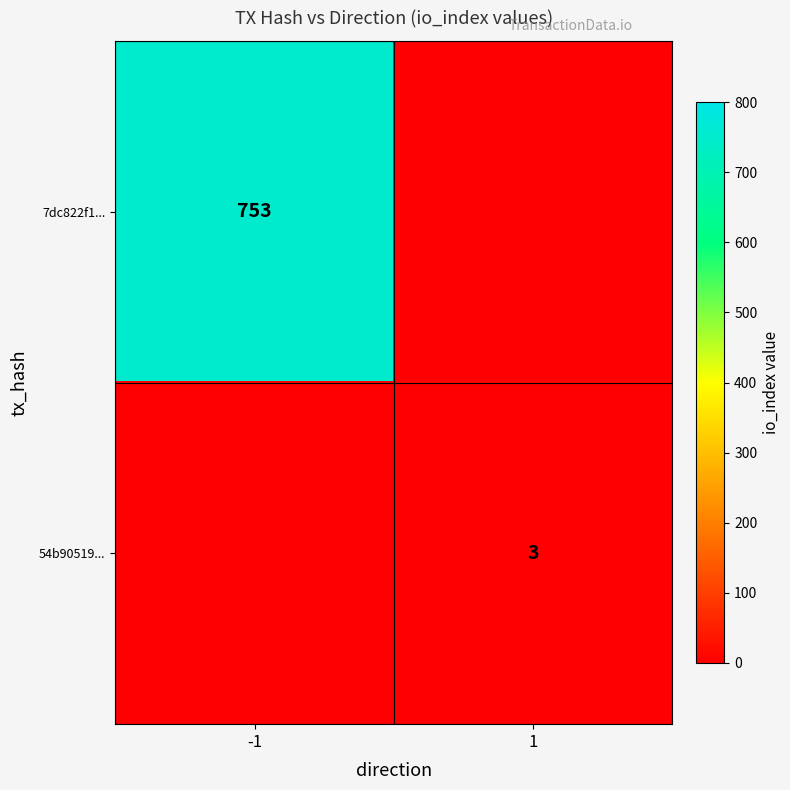

Count the 7dc822f19045dde89924797baad3a9dbf2a368c values in the range -1 to 753.

2